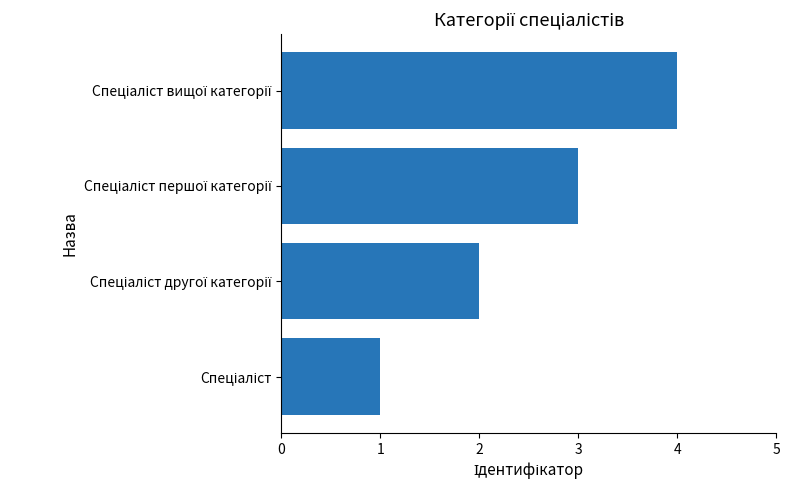

What is the sum of all values?

10